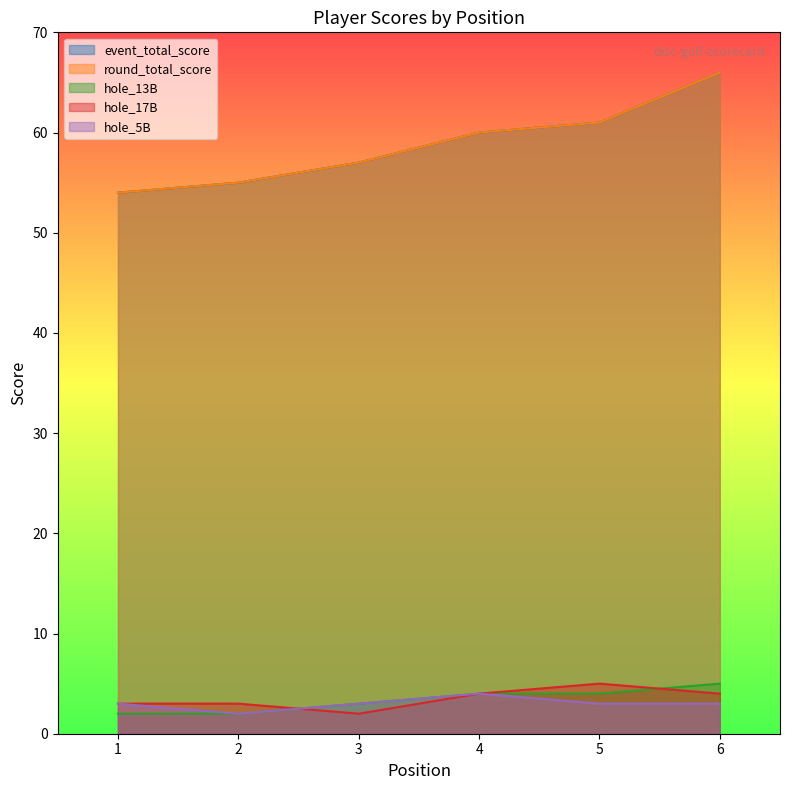

Reading left to right, transcribe all the data shown in this chart.

event_total_score: 54	55	57	60	61	66
round_total_score: 54	55	57	60	61	66
hole_13B: 2	2	3	4	4	5
hole_17B: 3	3	2	4	5	4
hole_5B: 3	2	3	4	3	3